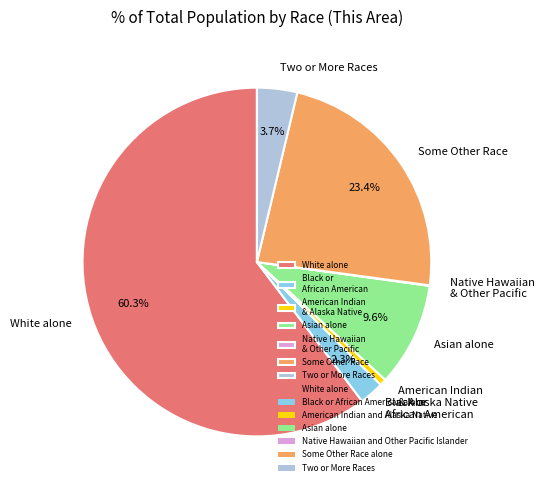

Which category has the biggest portion of the pie?

White alone